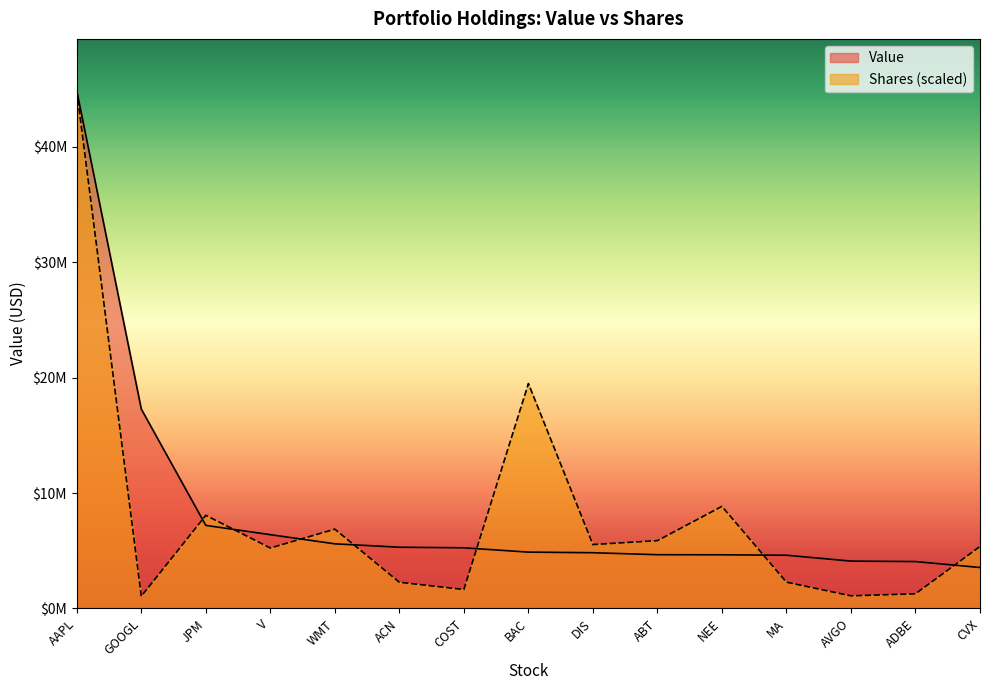

What is the difference between the maximum and minimum values in the Value series?

41318000.0